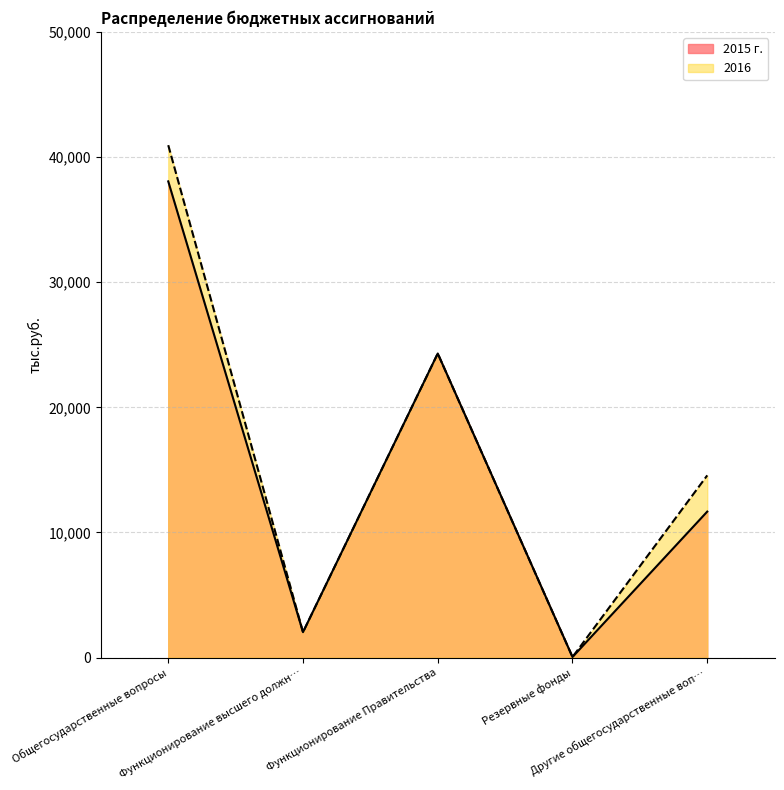

What position from the left is Общегосударственные вопросы?

1